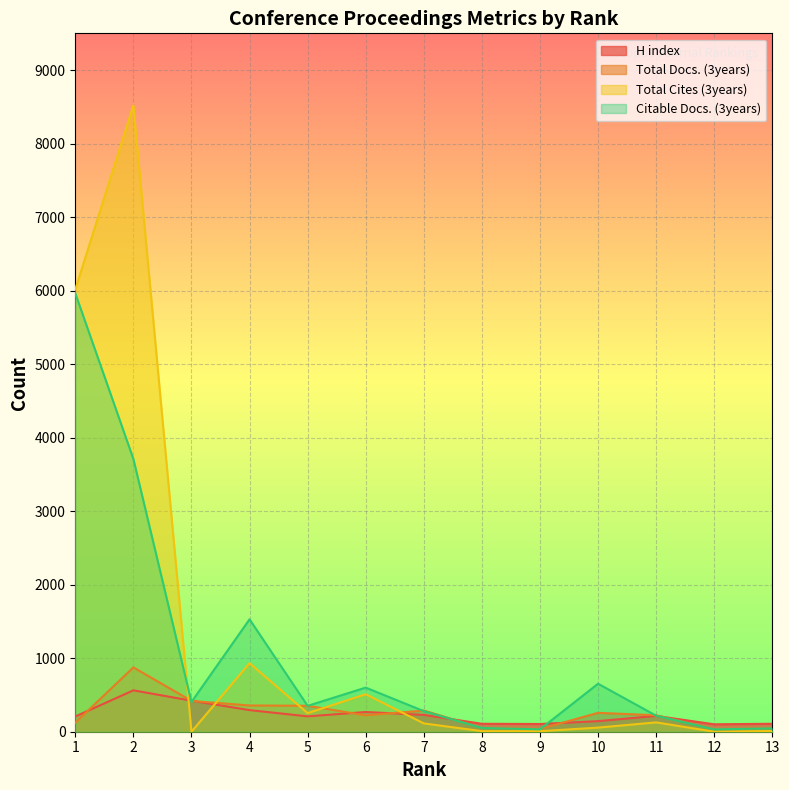

Is it true that H index equals 694 at 3?

False